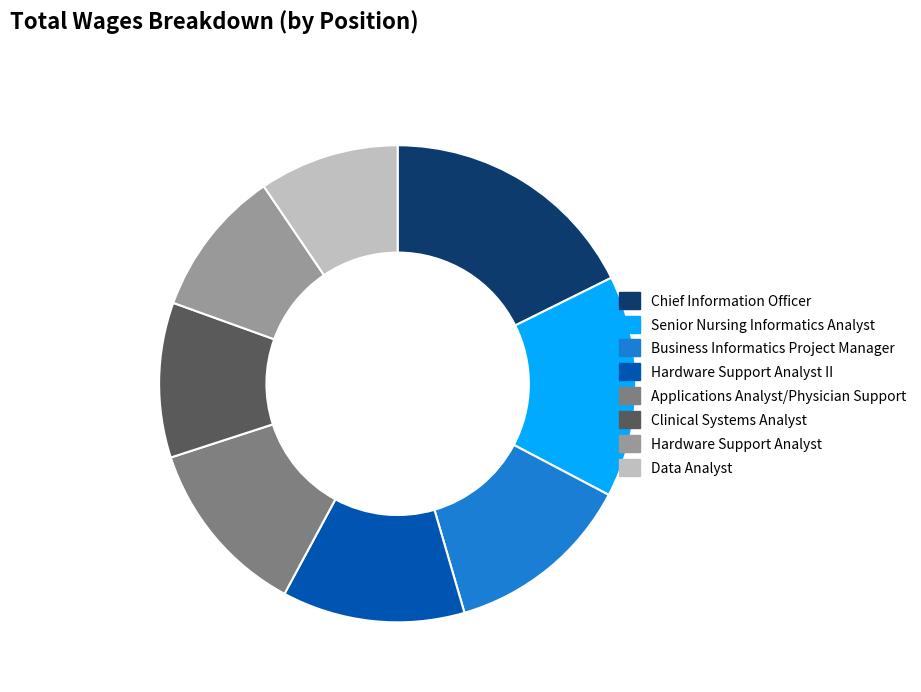

Does Business Informatics Project Manager represent more than half of the total?

No